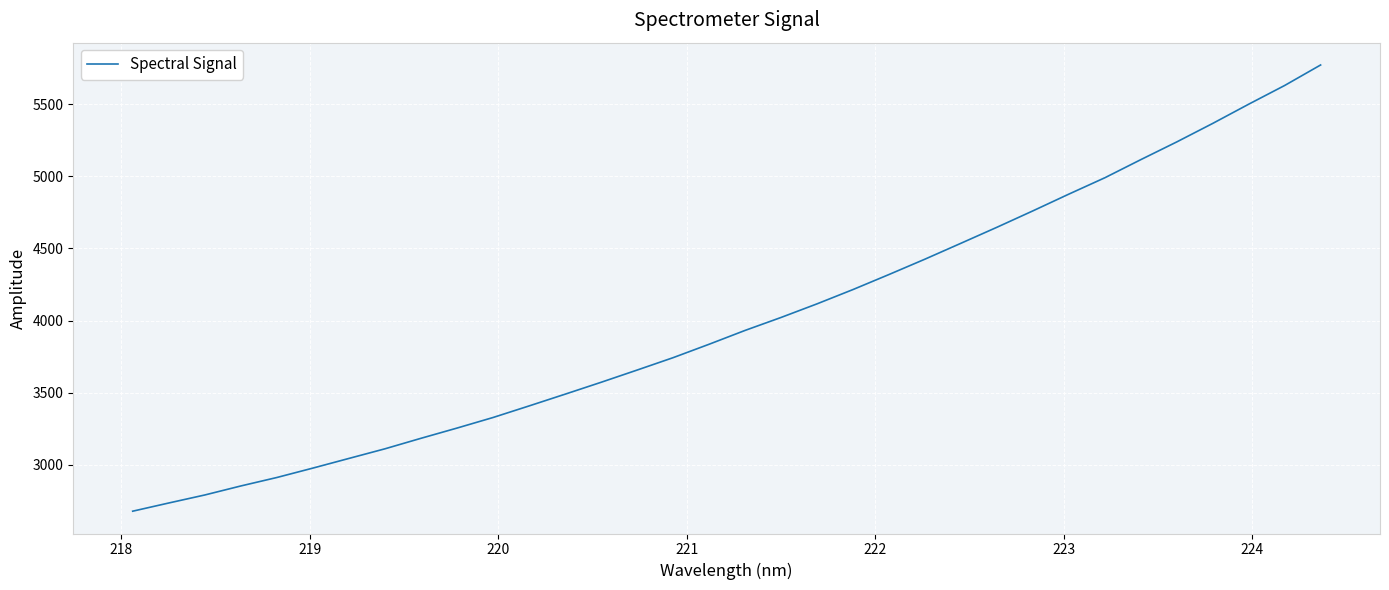

What is the greatest value displayed?

5770.9